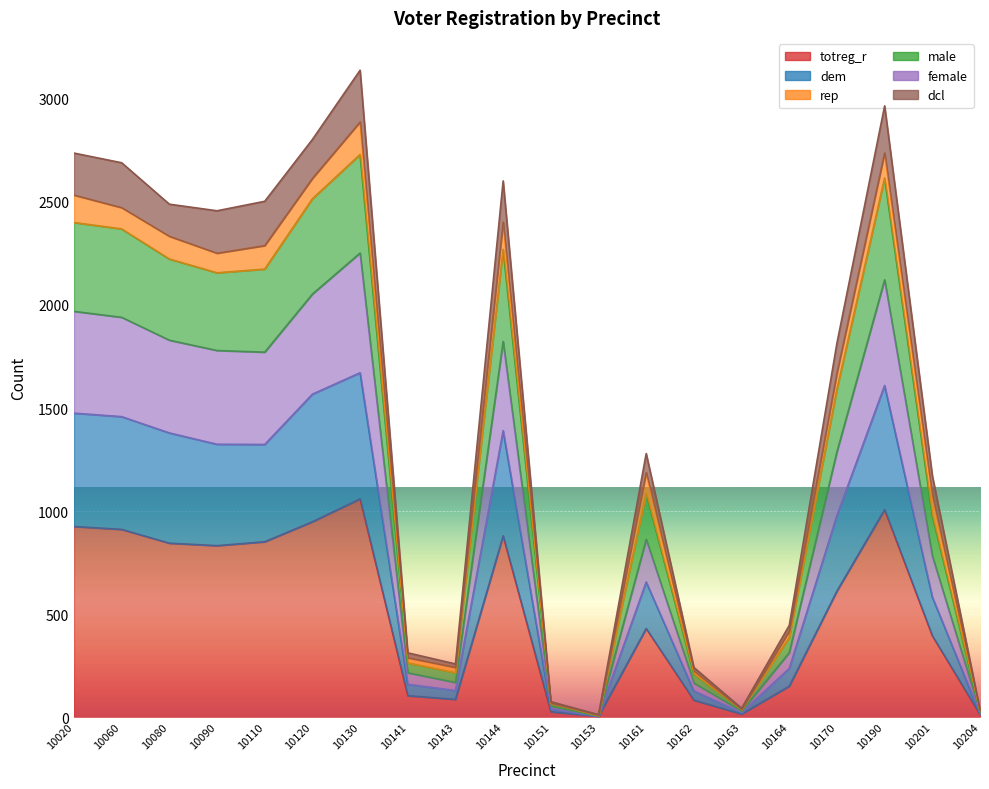

What is the spread (max minus min) of values at 10130?

2080